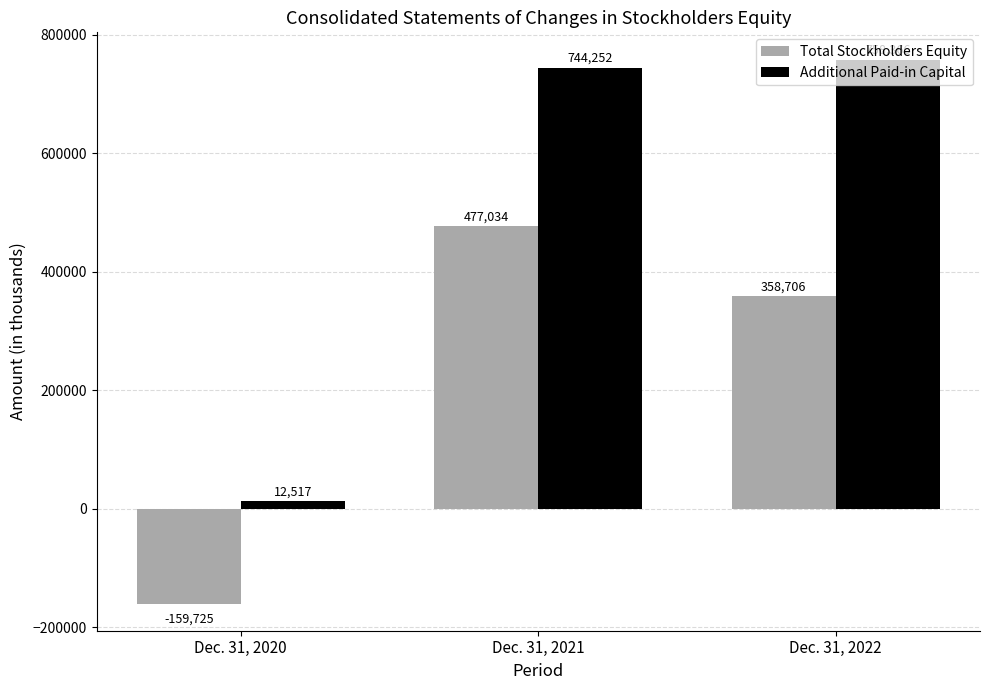

Which series has the widest spread of values?

Additional Paid-in Capital